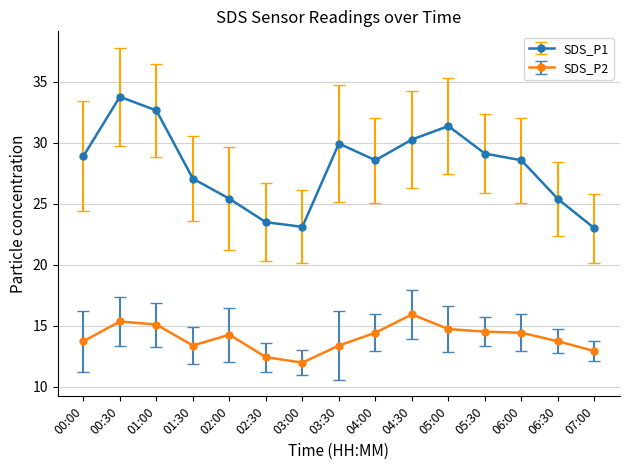

What is the label of the 6th point from the right?

04:30